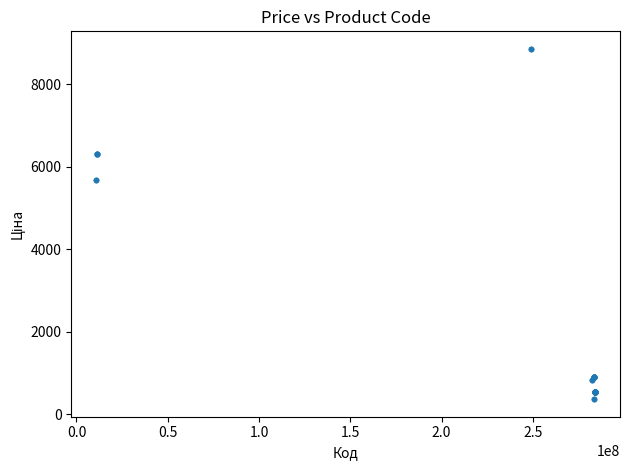

What Y value in the scatter plot is closest to 4608?

5673.8